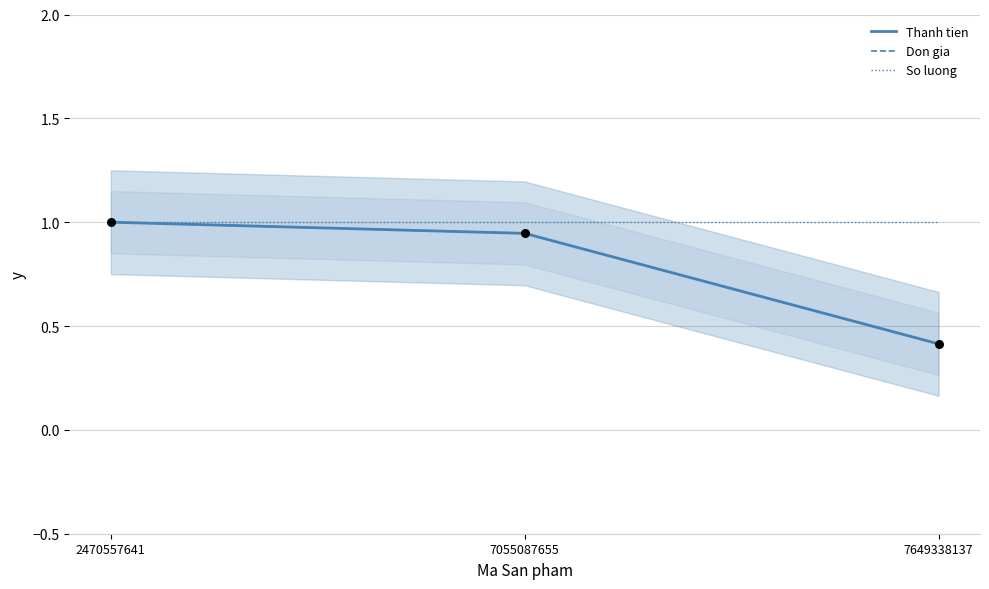

Is the value of Don gia at 2470557641 greater than the value of Thanh tien at 7055087655?

Yes